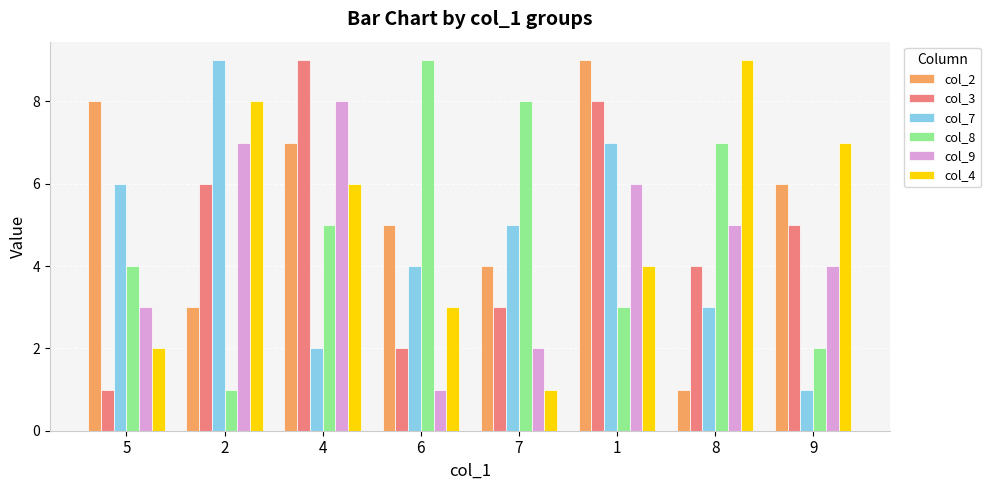

Is the value of col_8 at 4 greater than the value of col_9 at 2?

No